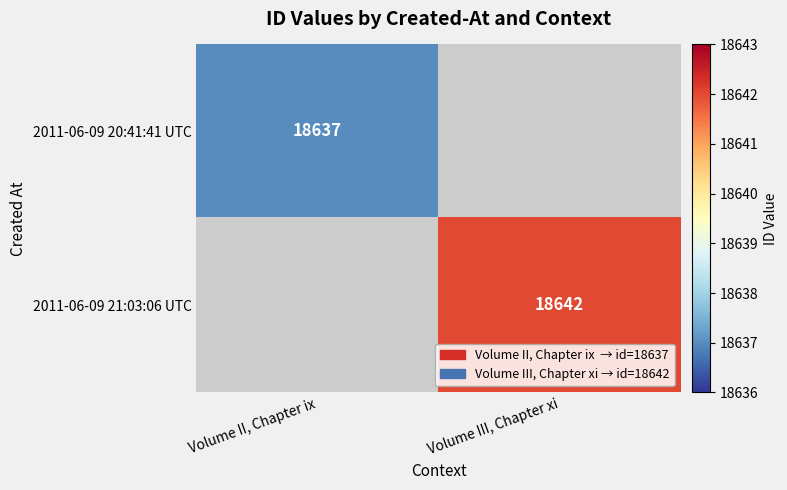

Rank the series by their maximum value, from lowest to highest.

2011-06-09 20:41:41 UTC, 2011-06-09 21:03:06 UTC